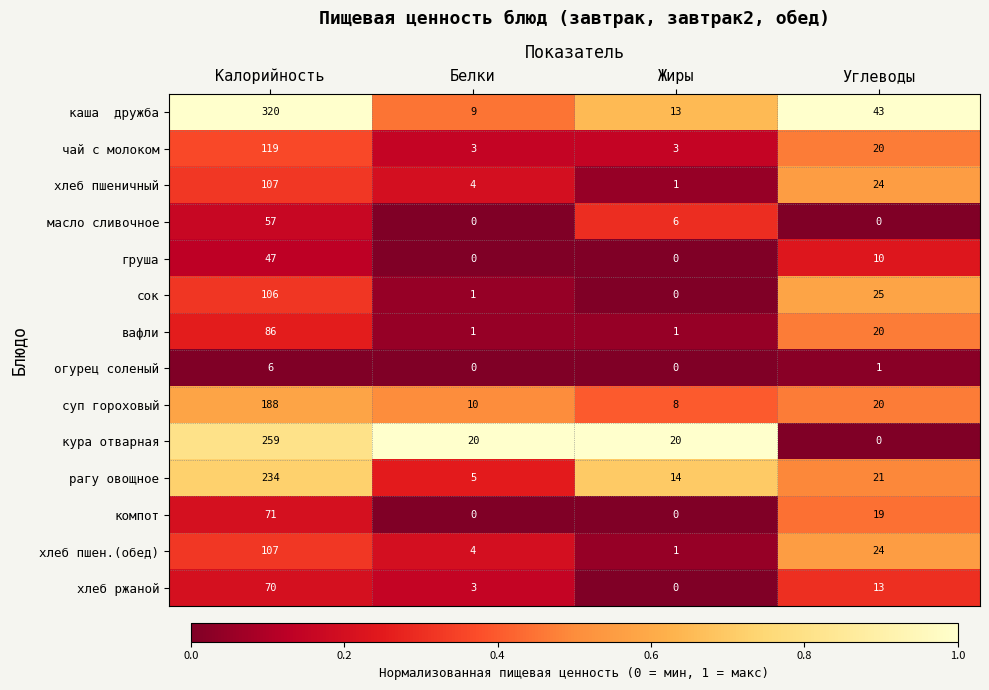

The value of чай с молоком at Углеводы is 20. True or false?

True